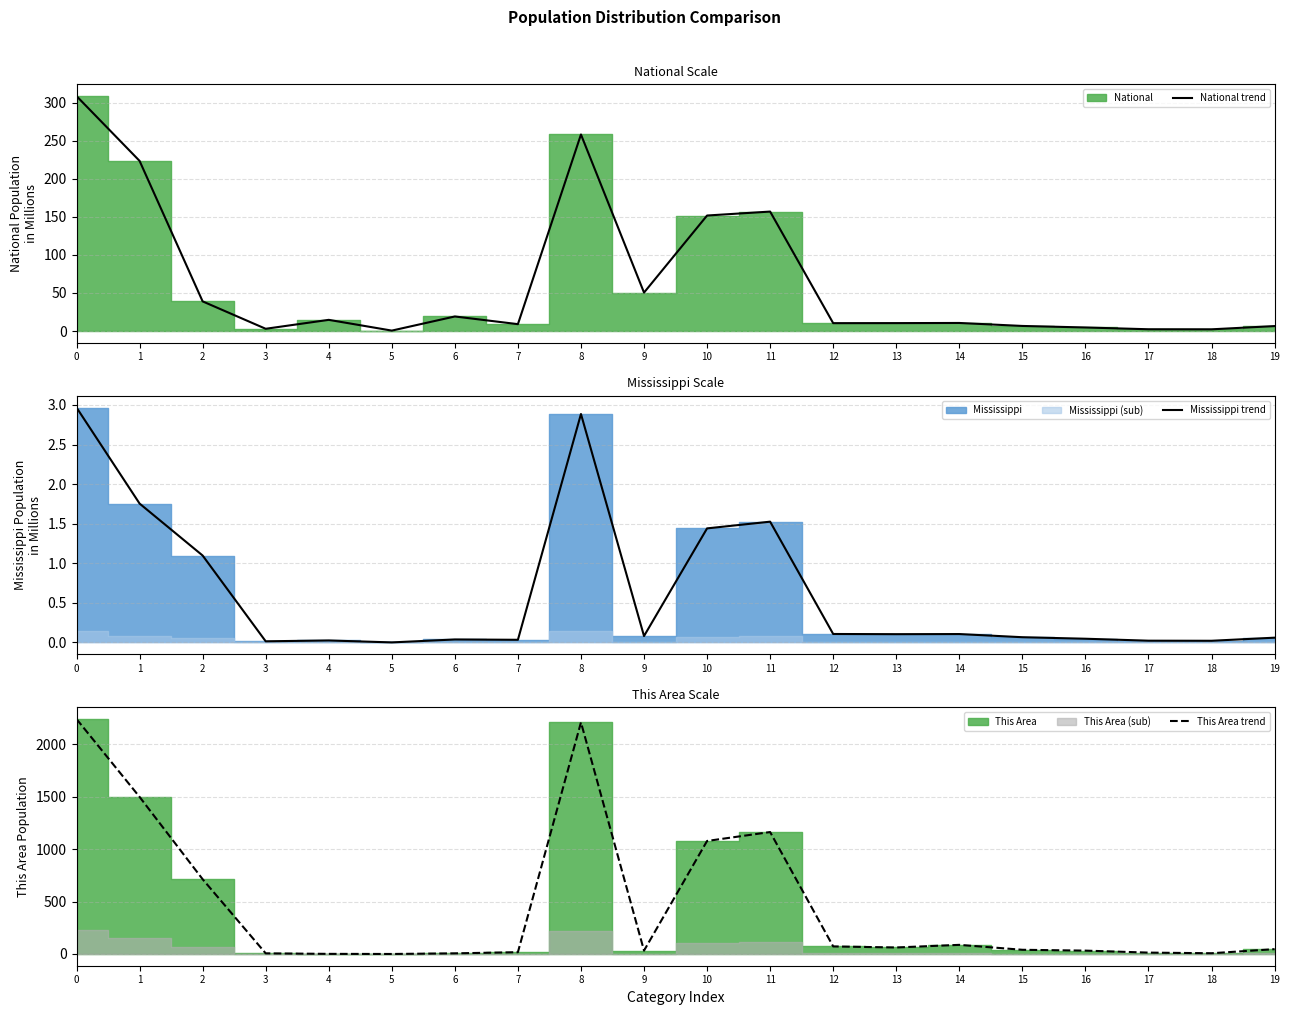

How many interior local valleys does the Mississippi trend series have?

6